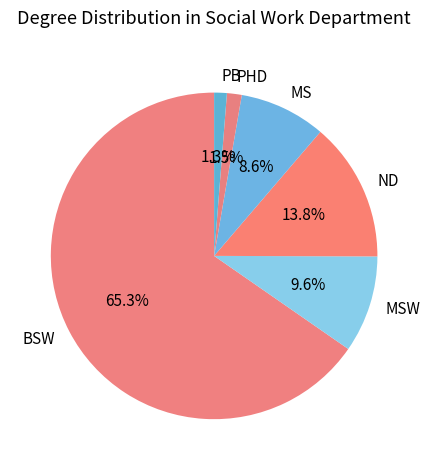

What is the largest slice in the pie chart?

BSW